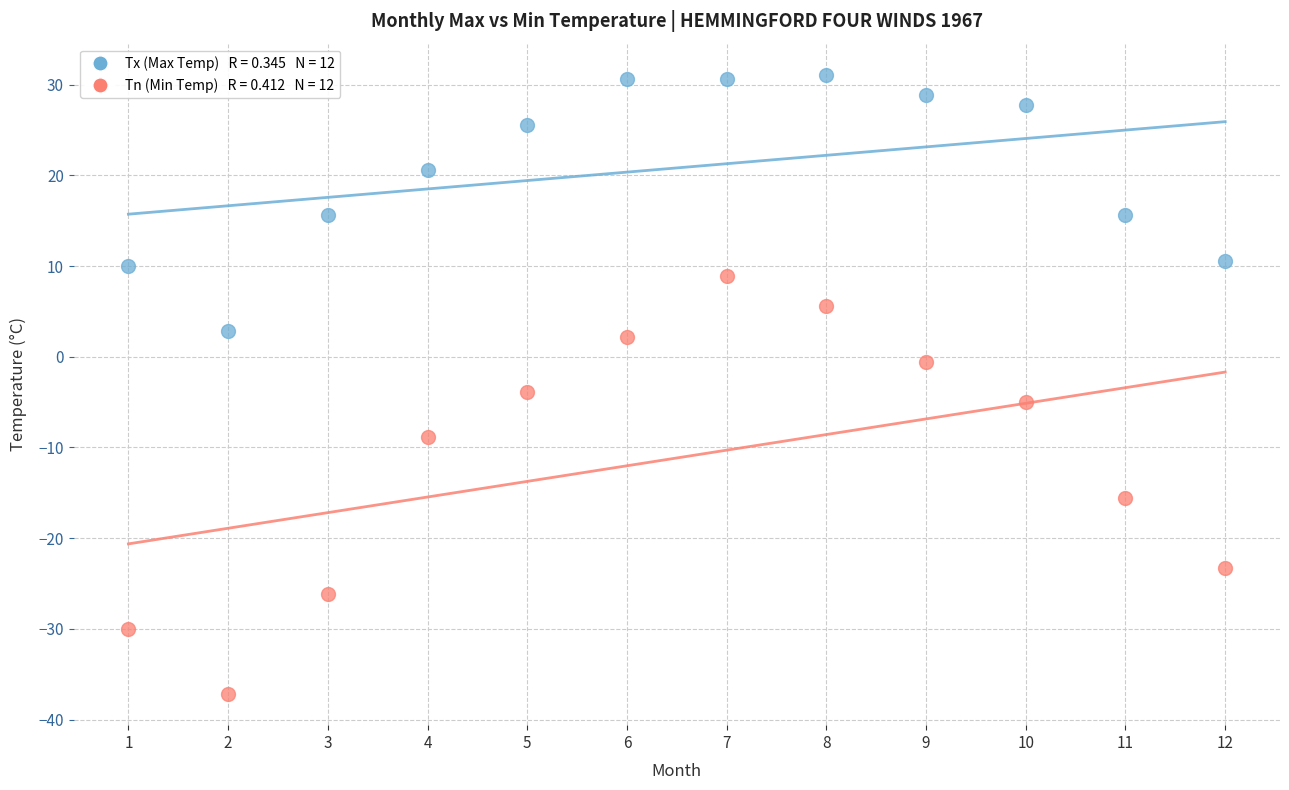

Across all data points, what is the range of Y values (max minus min)?

68.3